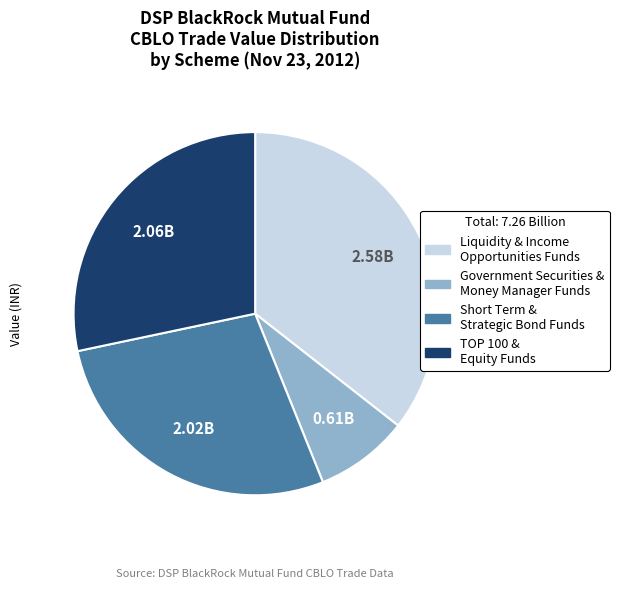

Is Government Securities & Money Manager Funds the majority of the pie?

No